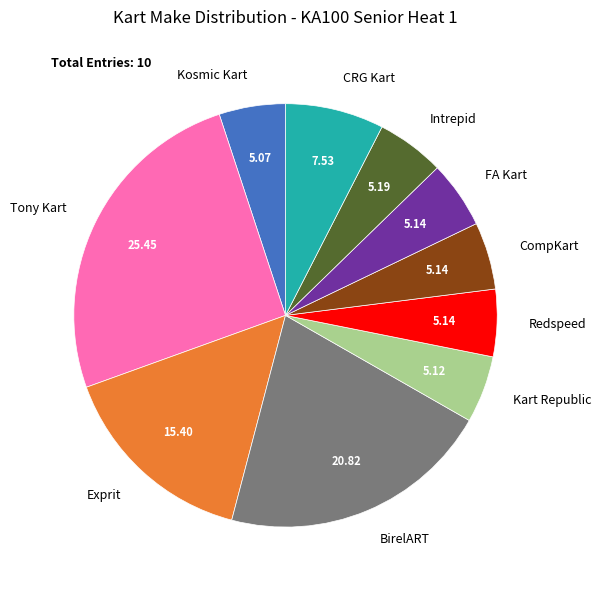

Between FA Kart and Exprit, which is larger?

Exprit